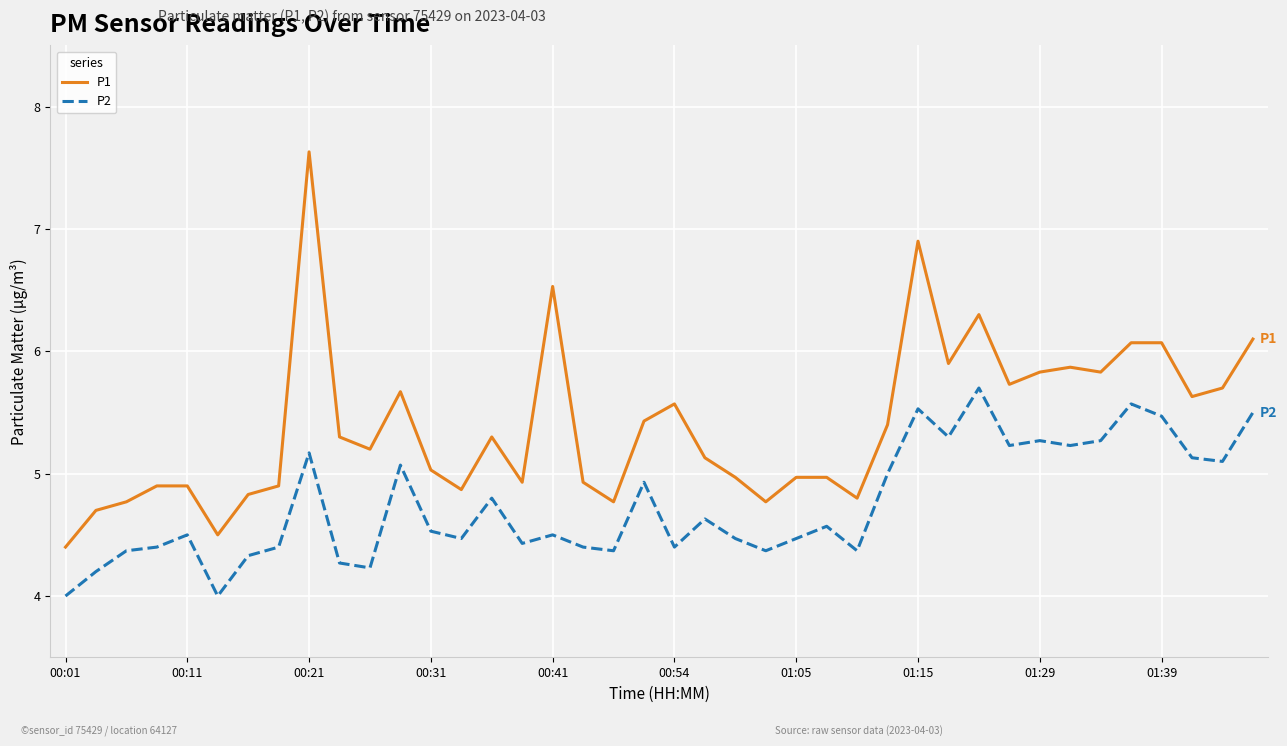

Which series has the largest total across all categories?

P1